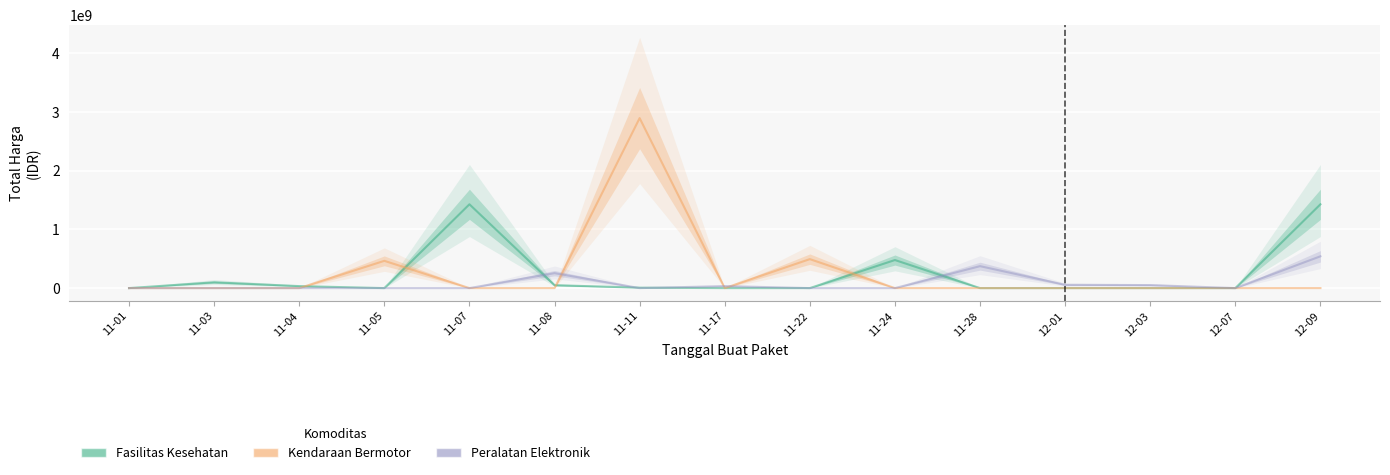

At which category does Kendaraan Bermotor reach its first local valley?

11-17